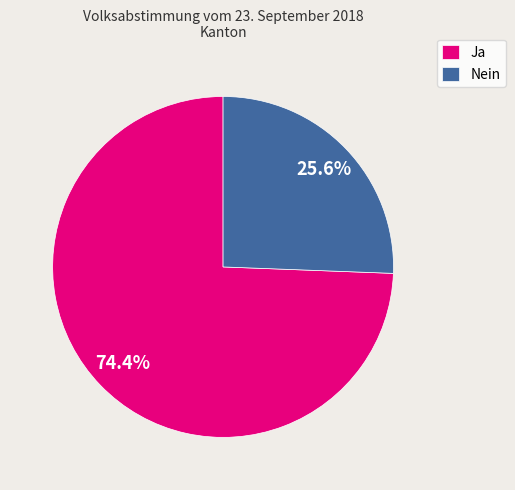

Count the number of slices in the pie.

2